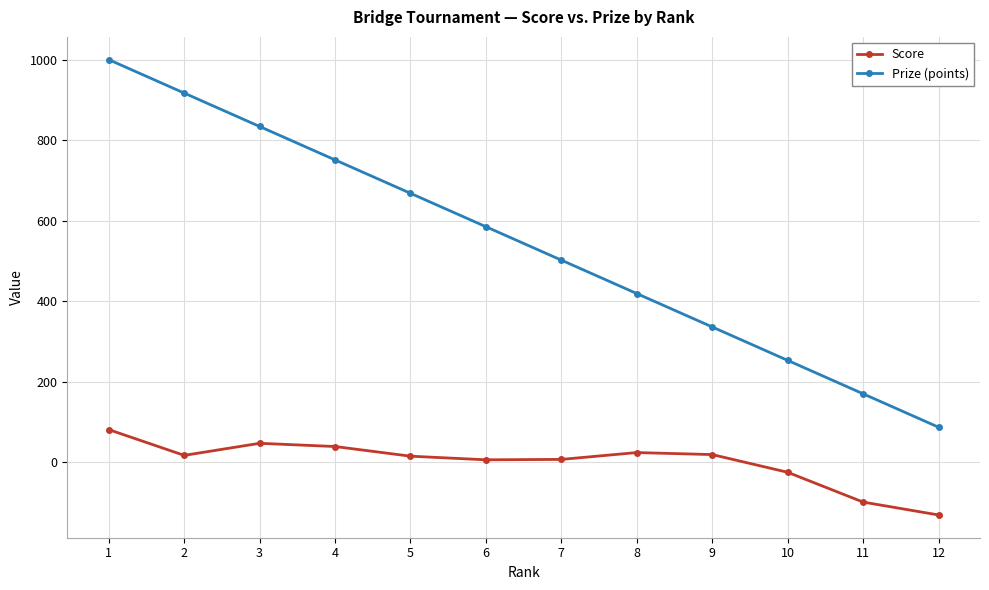

True or false: Score has more than 0 interior local peaks.

True